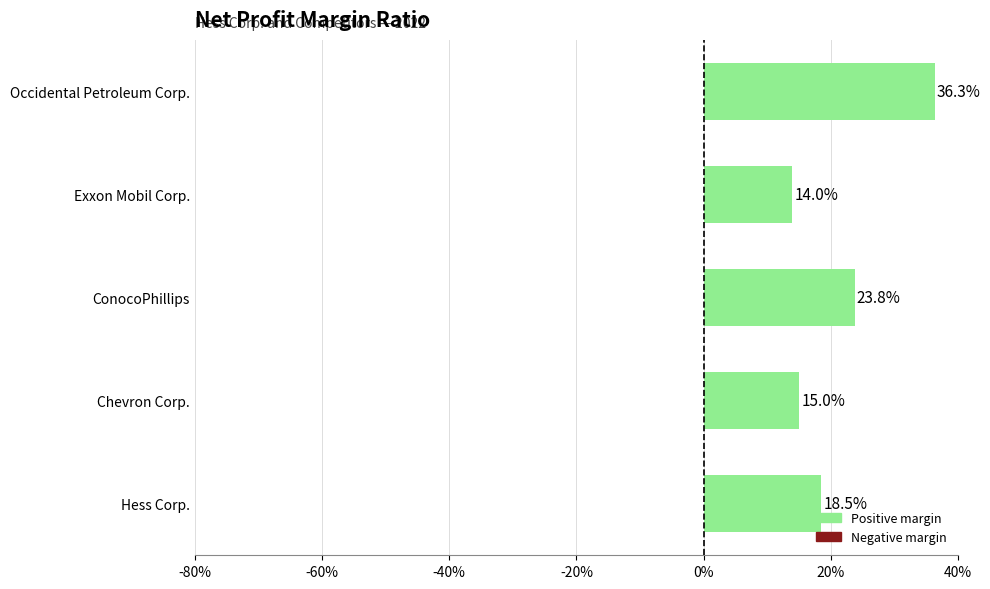

Does the chart contain any negative values?

No